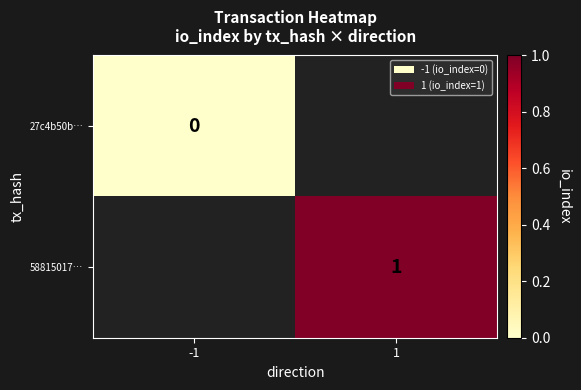

Is it true that 58815017… equals 1 at 1?

True